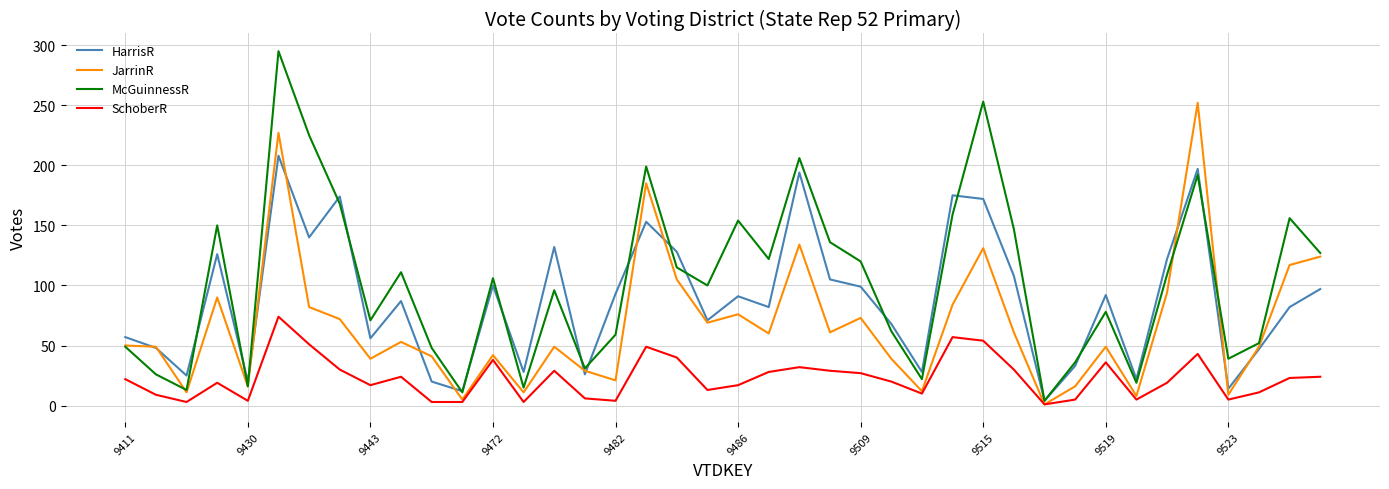

What is the average value of the McGuinnessR series?

102